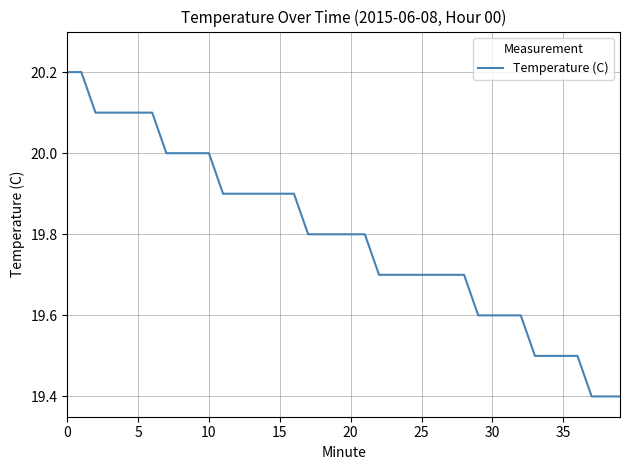

Reading left to right, transcribe all the data shown in this chart.

20.2	20.2	20.1	20.1	20.1	20.1	20.1	20.0	20.0	20.0	20.0	19.9	19.9	19.9	19.9	19.9	19.9	19.8	19.8	19.8	19.8	19.8	19.7	19.7	19.7	19.7	19.7	19.7	19.7	19.6	19.6	19.6	19.6	19.5	19.5	19.5	19.5	19.4	19.4	19.4